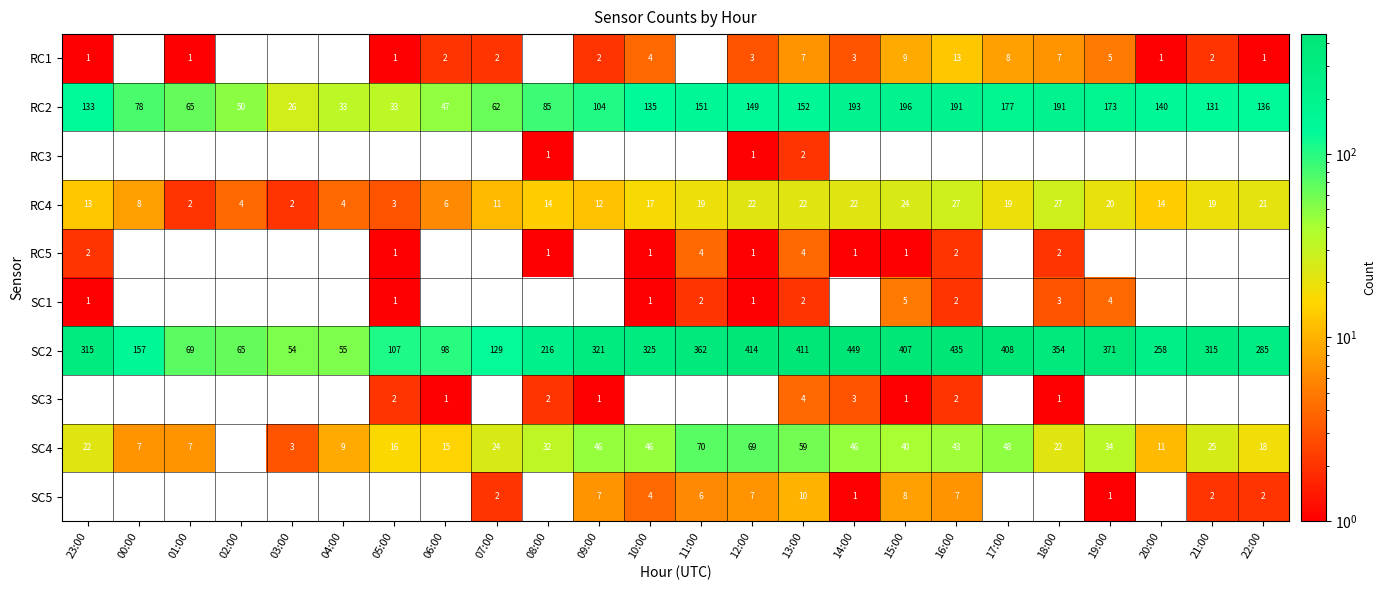

What is the difference between the maximum and second lowest values in the SC5 series?

10